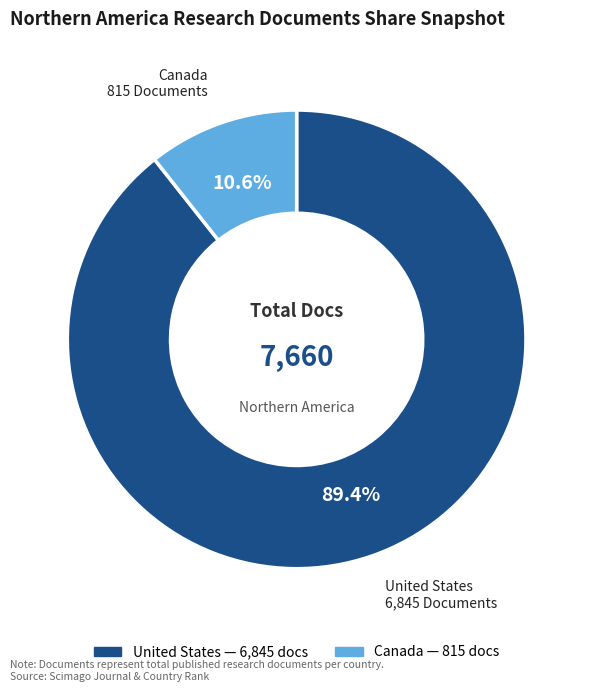

How many slices are in this pie chart?

2